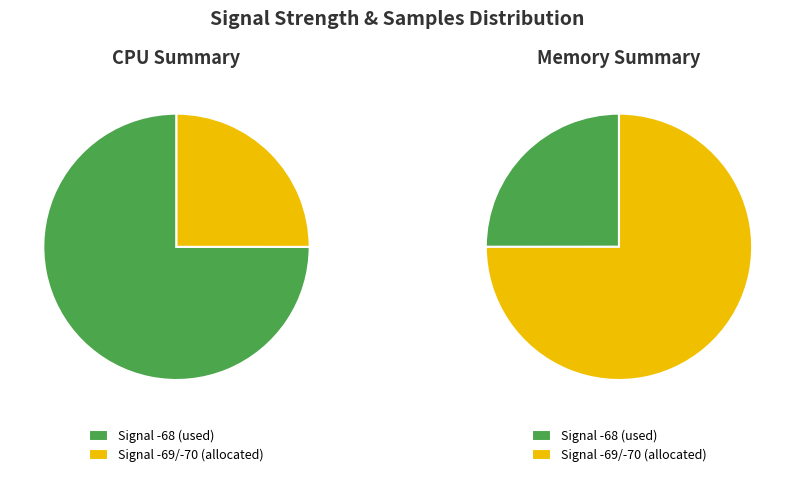

Is it true that 39 is 3% of the pie?

True